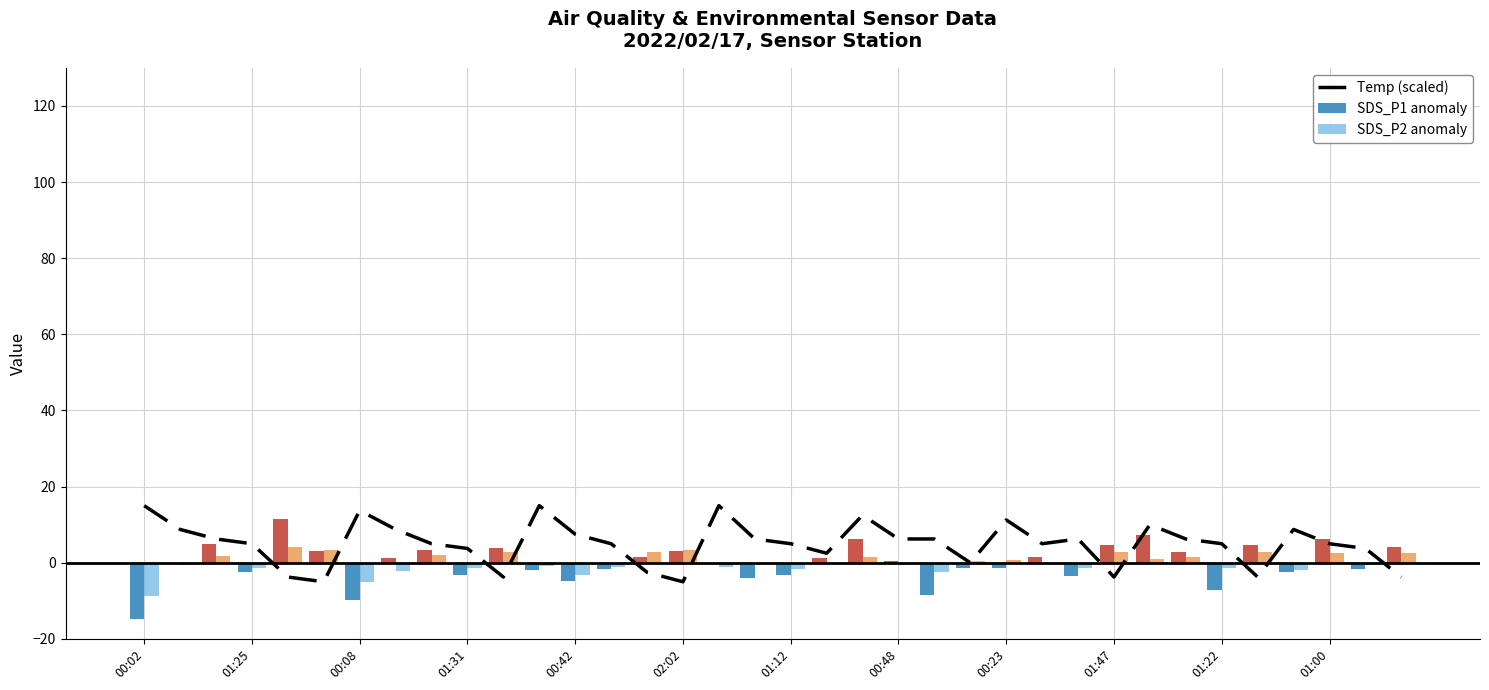

What is the maximum value for SDS_P2 anomaly?

4.2